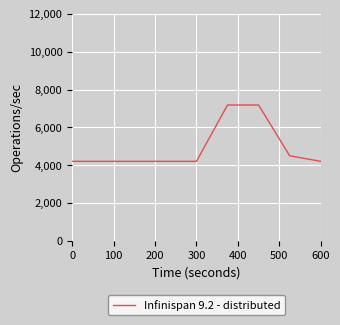

What is the difference between the maximum and minimum values?

2974